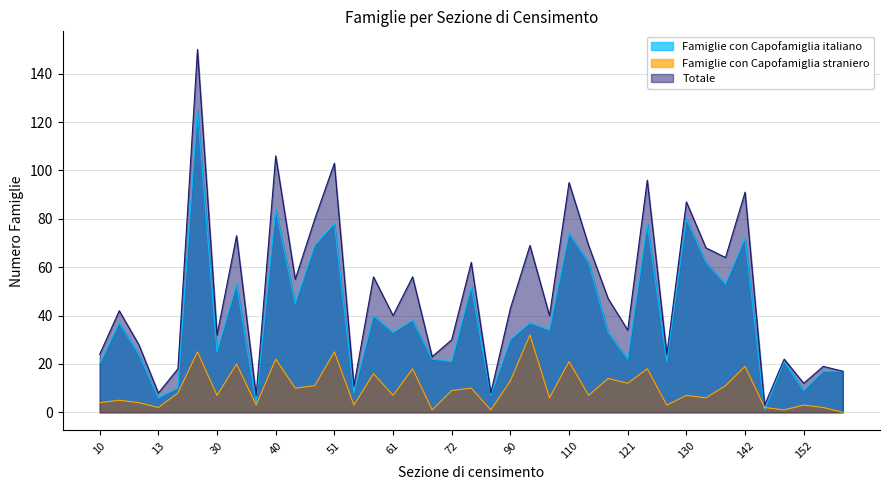

The Famiglie con Capofamiglia straniero series shows 21 at 121. True or false?

False